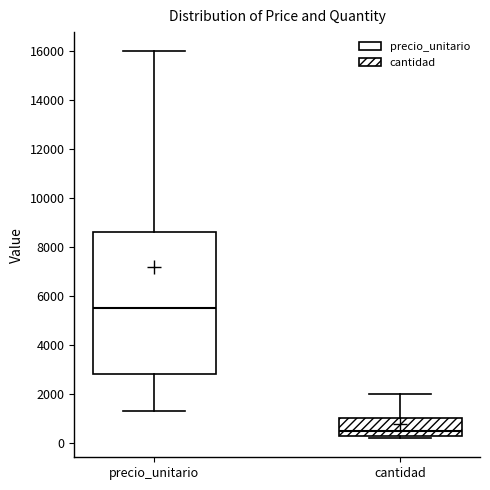

Which box's median line is the highest?

precio_unitario